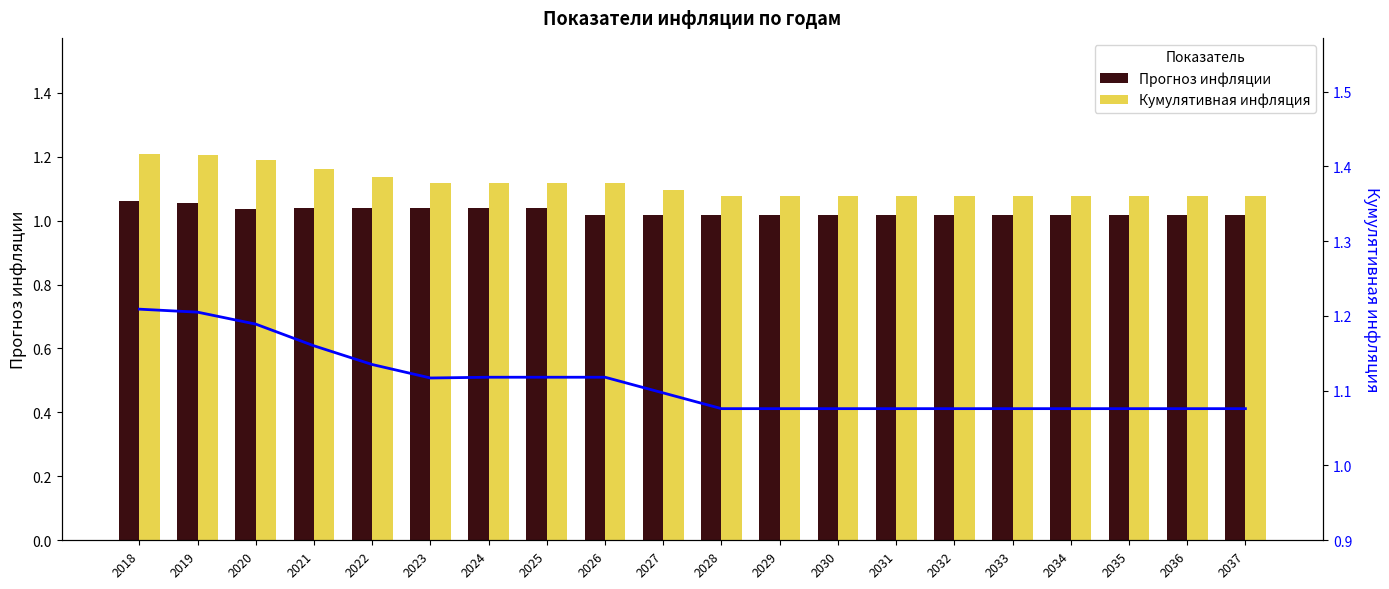

Rank the series at 2026 from highest to lowest value.

Кумулятивная инфляция, Кумулятивная инфляция (линия), Прогноз инфляции